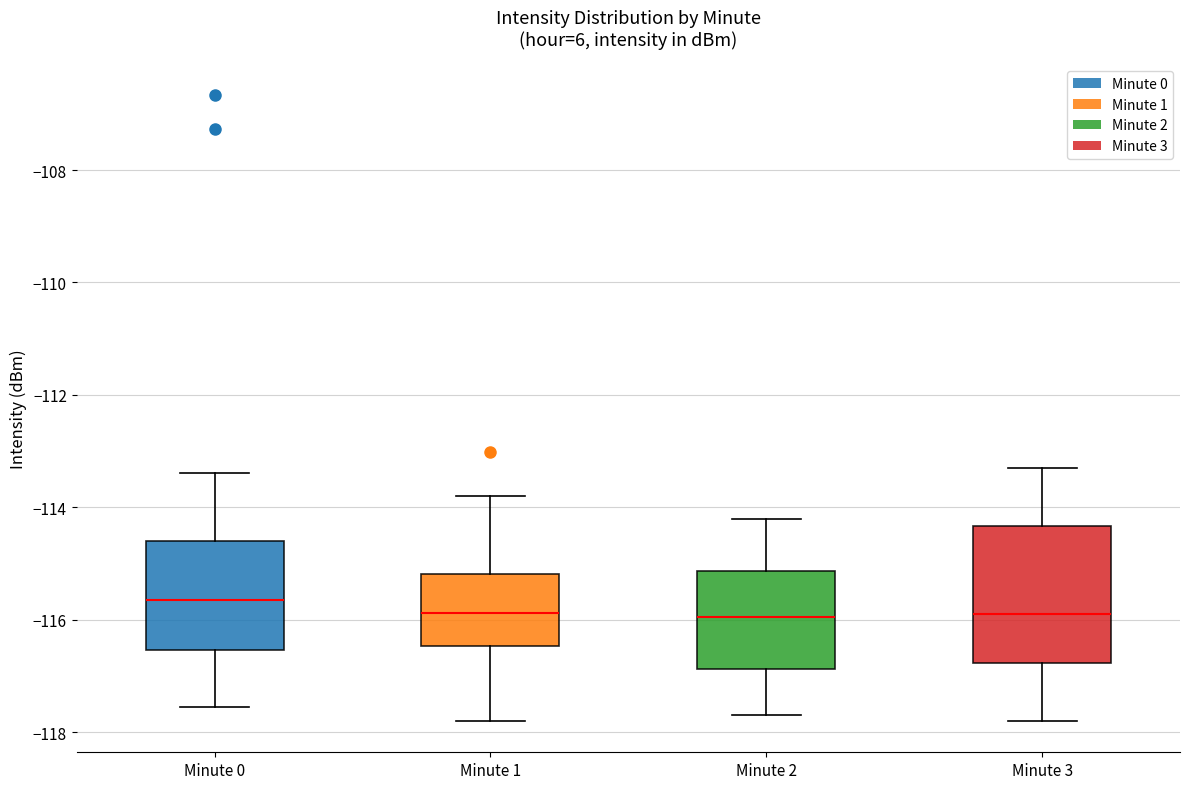

Reading left to right, read every box against the y-axis: the position of its median line, the range the box covers, and the ends of its whiskers. The values are not printed on the chart, so give them approximately, as read against the axis.

Minute 0: median -115.6, box -116.6 to -114.6, whiskers -117.6 to -113.4
Minute 1: median -115.8, box -116.4 to -115.2, whiskers -117.8 to -113.8
Minute 2: median -116.0, box -116.8 to -115.2, whiskers -117.6 to -114.2
Minute 3: median -115.8, box -116.8 to -114.4, whiskers -117.8 to -113.2